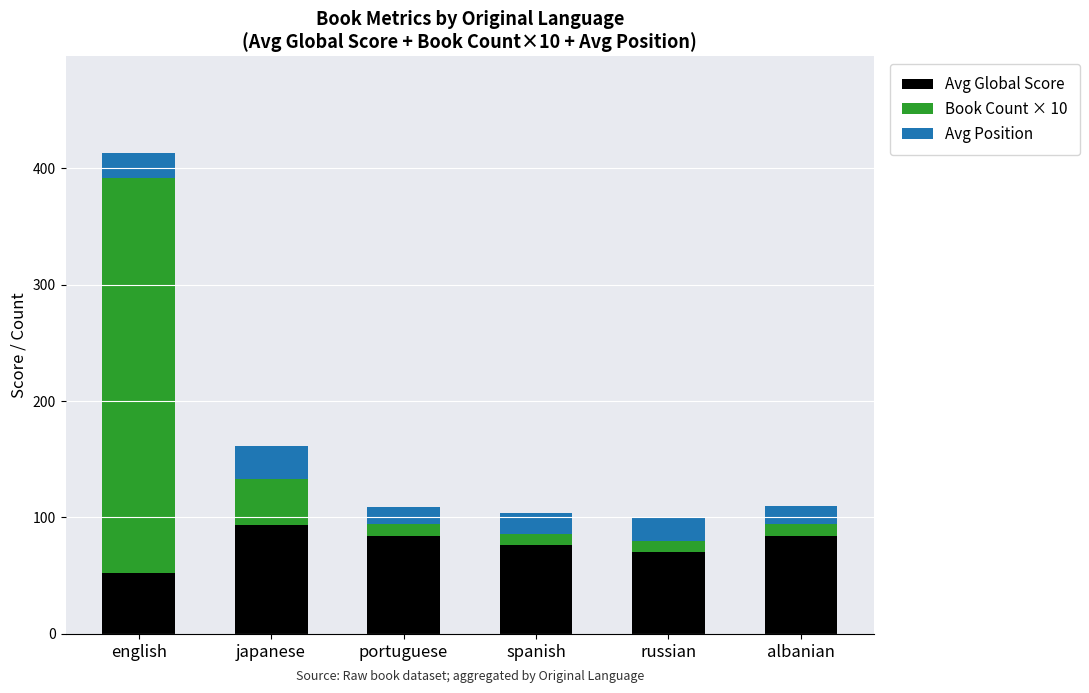

How many series are shown in this chart?

3